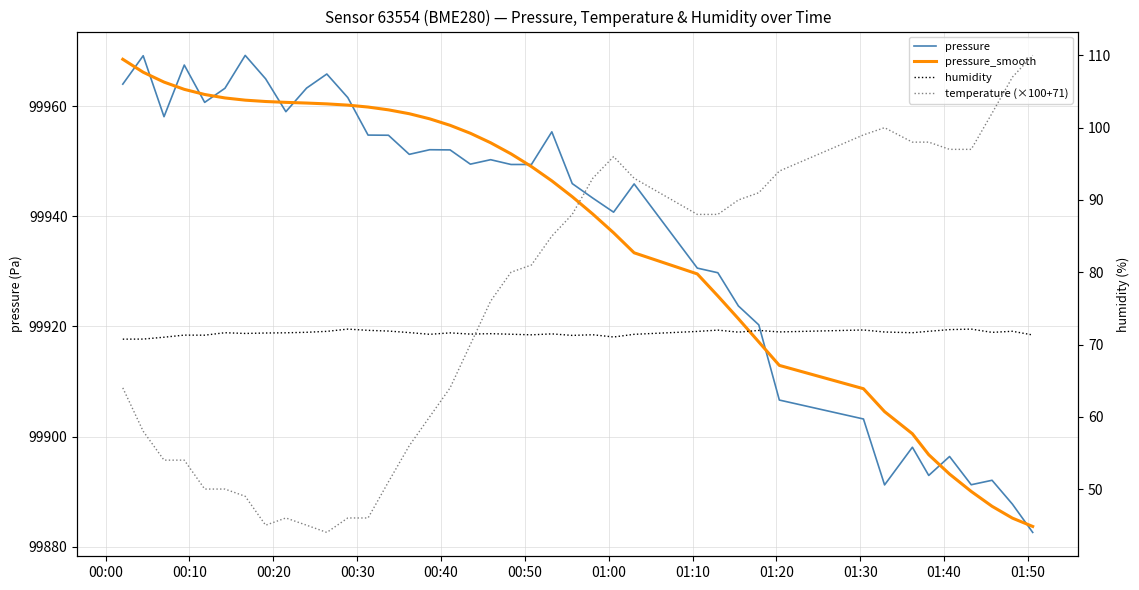

What is the difference between the maximum and minimum values in the pressure series?

86.6